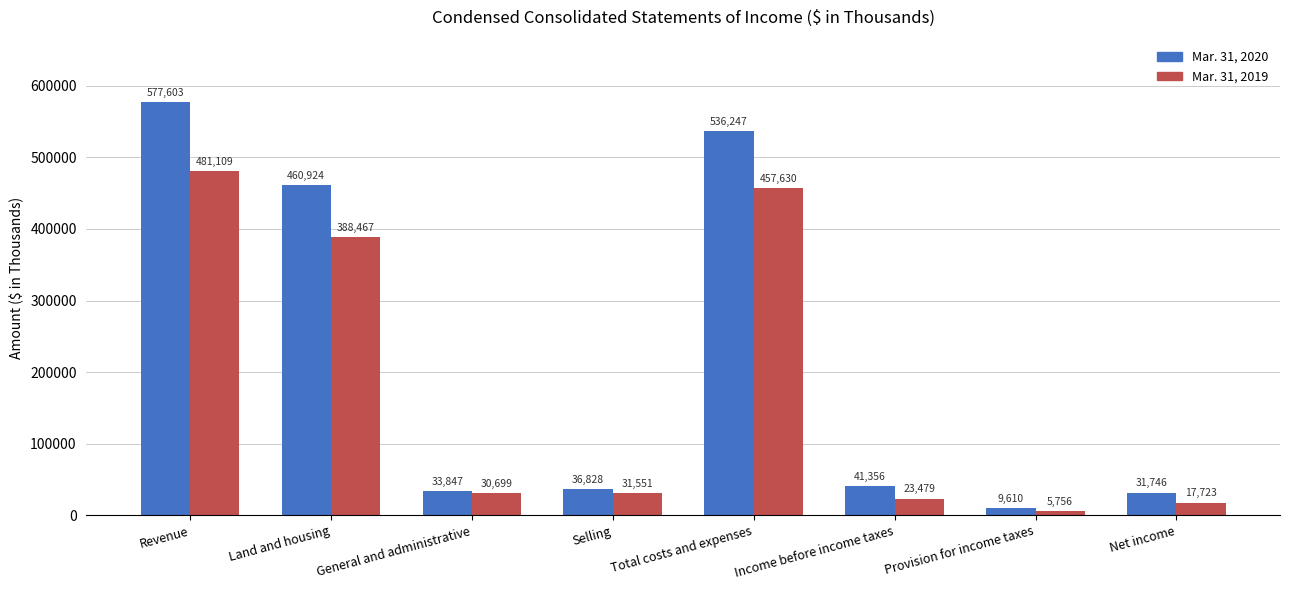

What are all the series names shown in the legend?

Mar. 31, 2020, Mar. 31, 2019